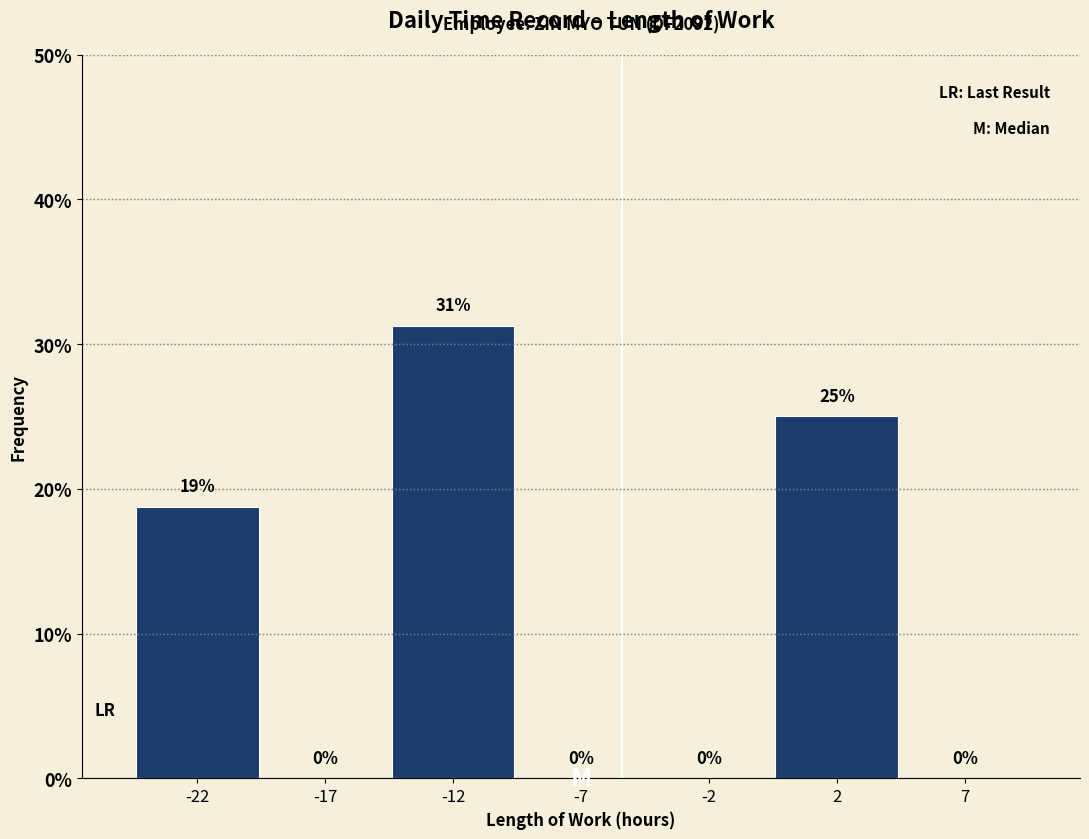

Which has a higher value, -12 or -7?

-12